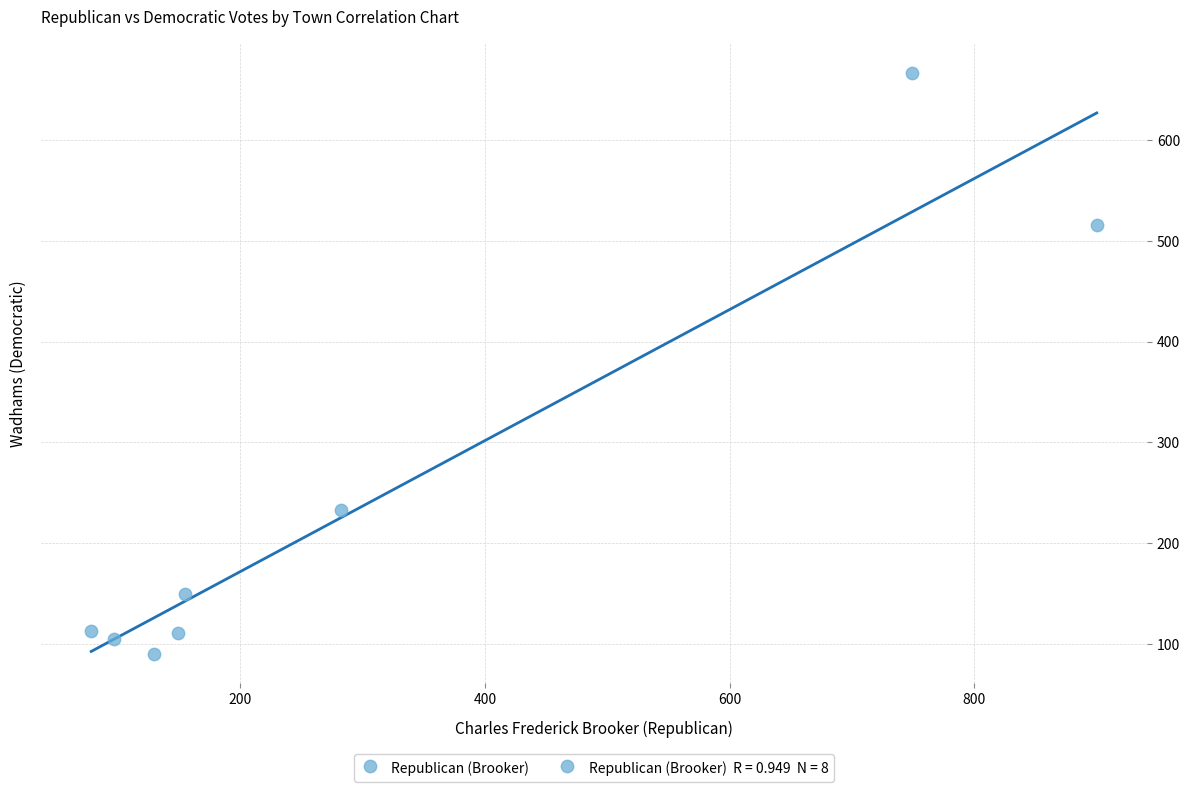

What Y value in the scatter plot is closest to 378?

516